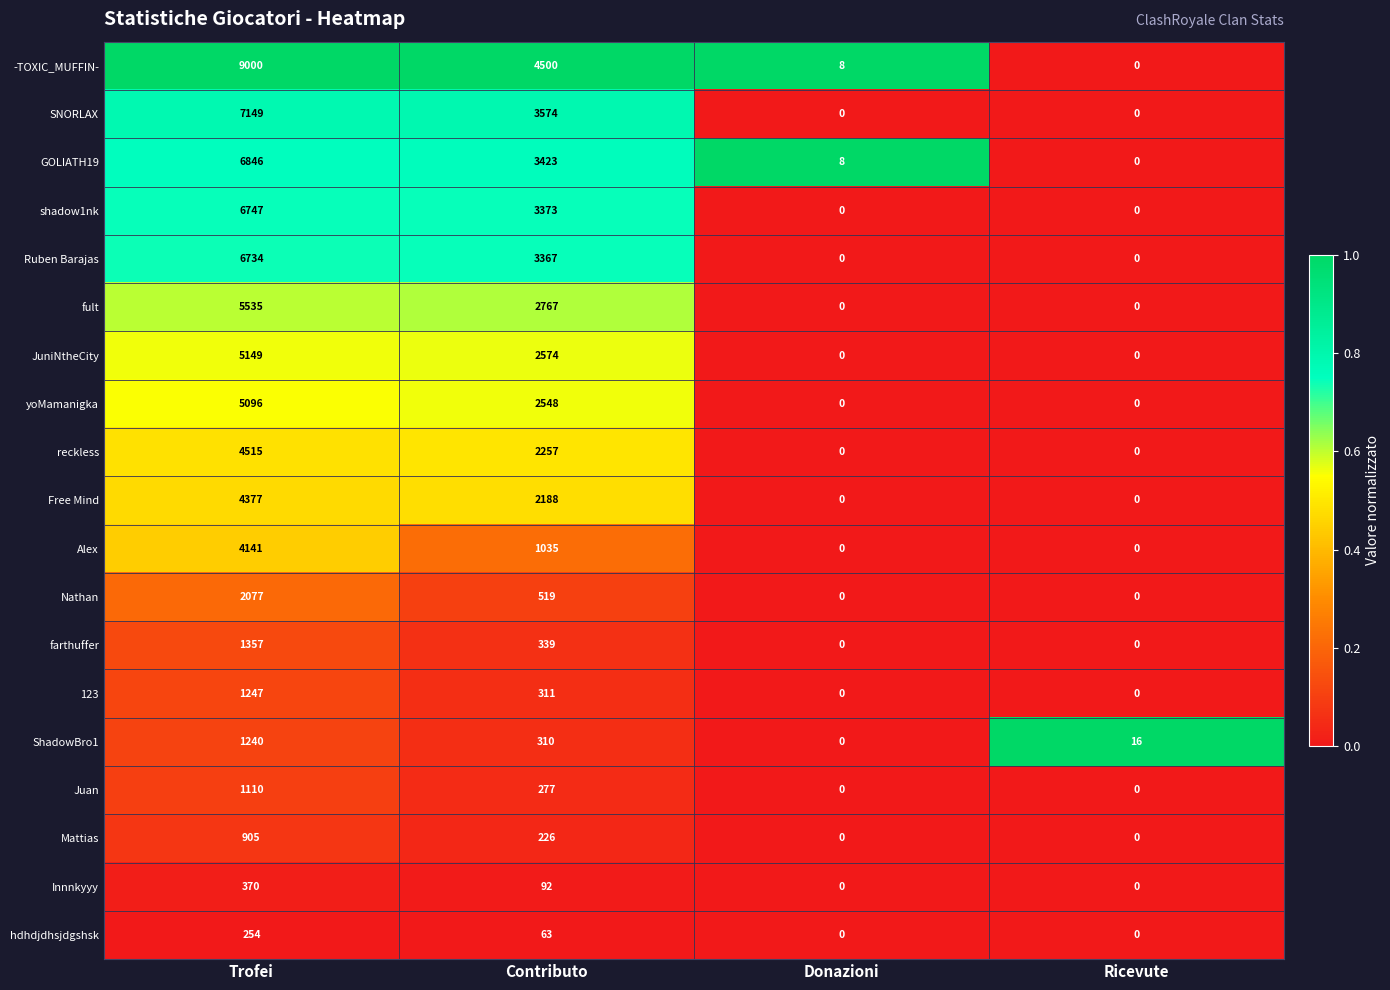

What is the difference between the Mattias values at Donazioni and Contributo?

226